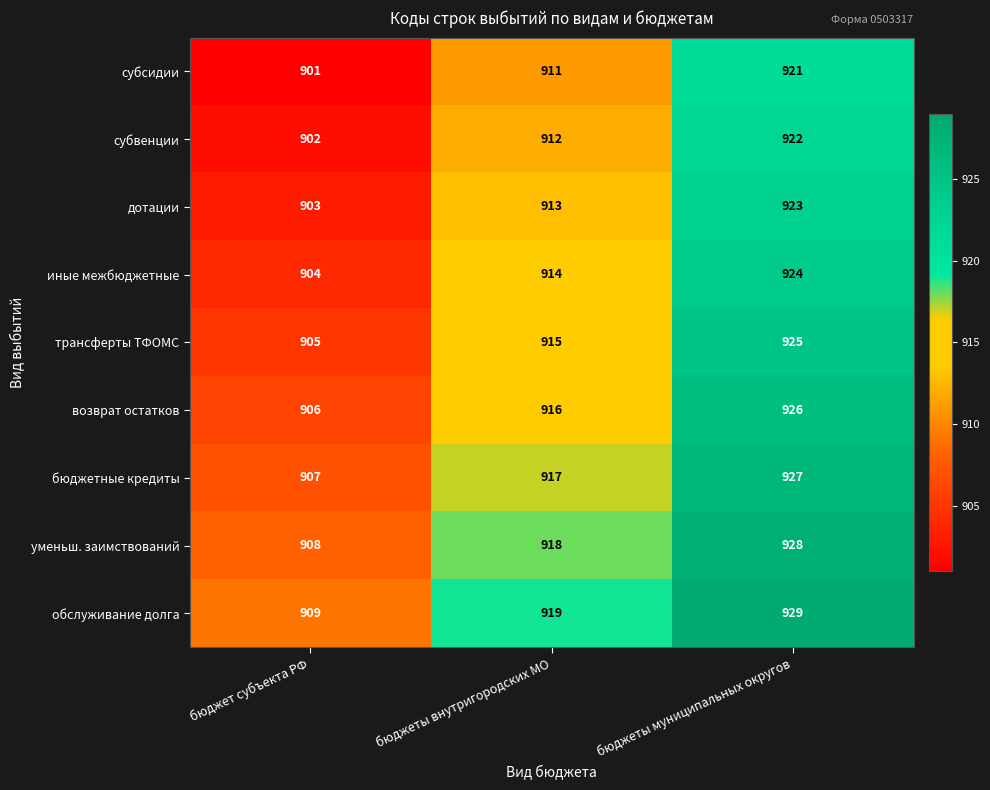

What is the spread (max minus min) of values at бюджеты муниципальных округов?

8